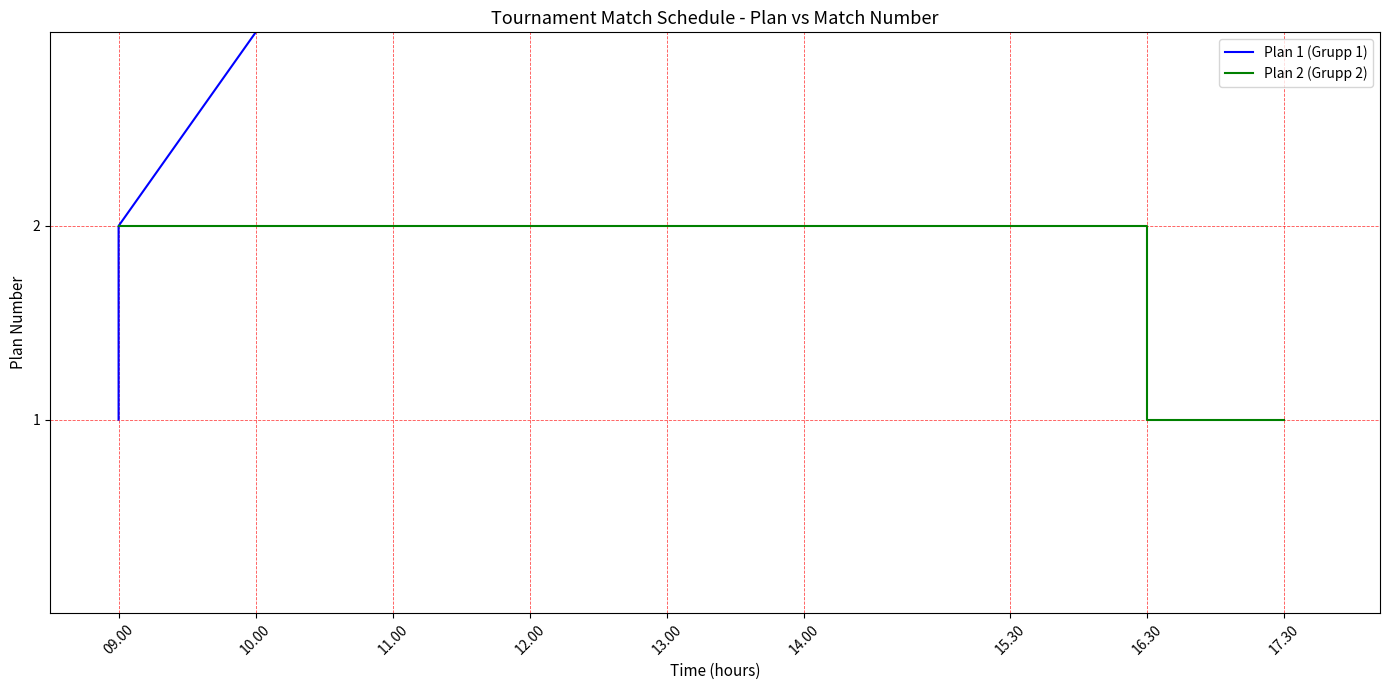

Reading left to right, list all the values displayed in this chart.

Plan 1 (Grupp 1): 1	2	3	4	5	6	7	8	9	10	11	12	13	14	15	16	17
Plan 2 (Grupp 2): 2	2	2	2	2	2	2	2	2	2	2	2	2	2	2	1	1